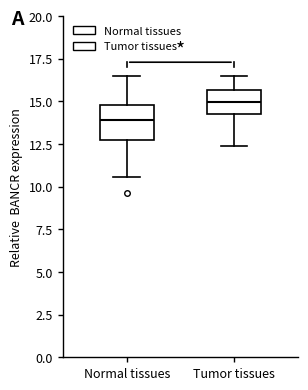

Reading left to right, read every box against the y-axis: the position of its median line, the range the box covers, and the ends of its whiskers. The values are not printed on the chart, so give them approximately, as read against the axis.

Normal tissues: median 14.0, box 13.0 to 15.0, whiskers 10.5 to 16.5
Tumor tissues: median 15.0, box 14.5 to 15.5, whiskers 12.5 to 16.5